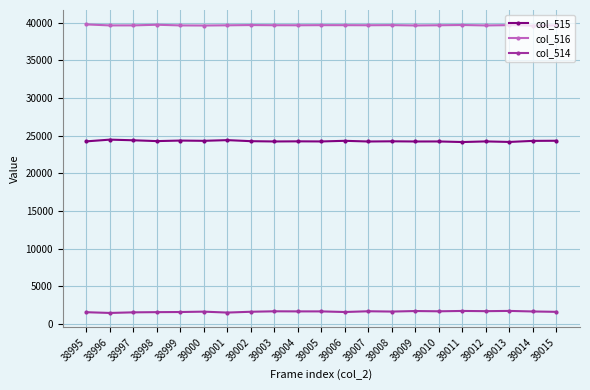

Rank the series by their maximum value, from lowest to highest.

col_514, col_515, col_516